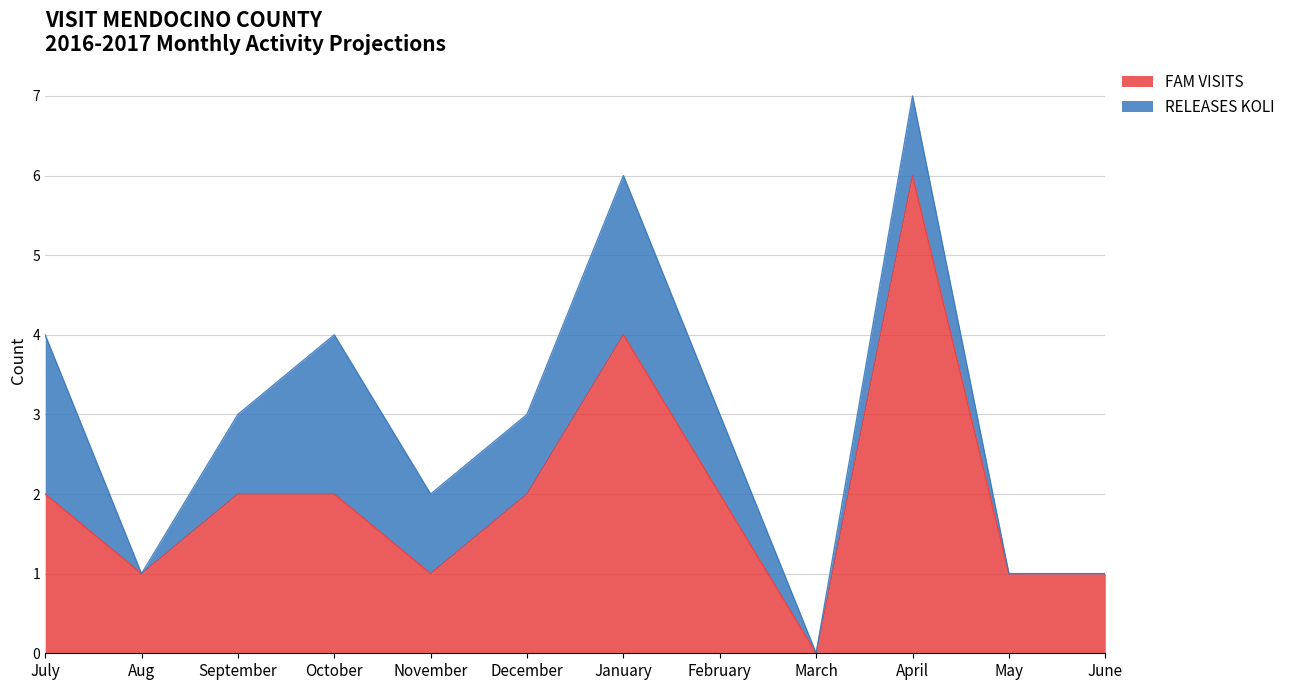

Does the chart display data point markers on the line(s)?

No